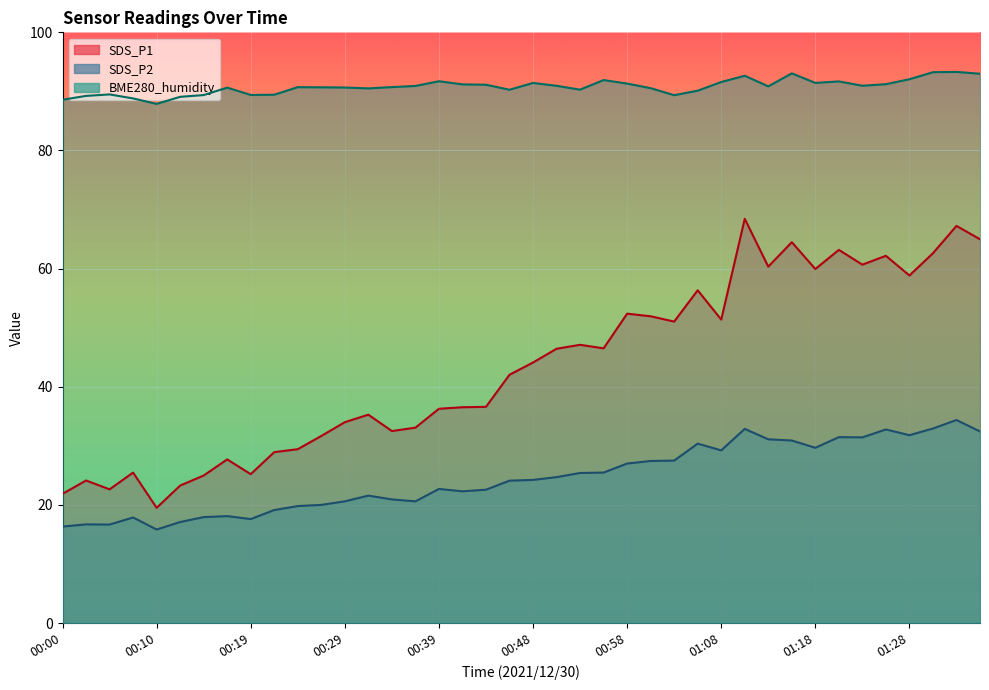

Which series has the largest total across all categories?

BME280_humidity